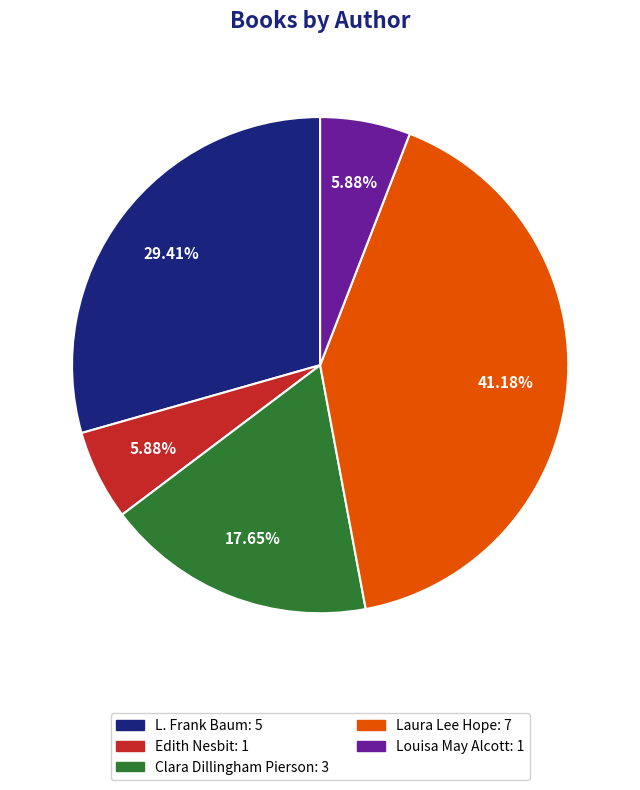

What is the total percentage of Clara Dillingham Pierson and L. Frank Baum?

47.1%